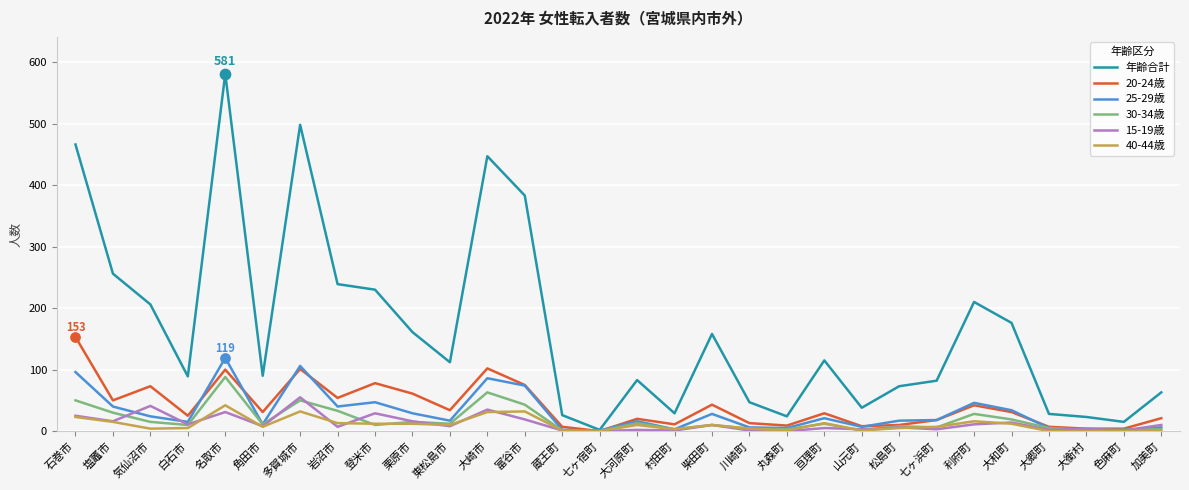

What is the total value across all series at 岩沼市?

386